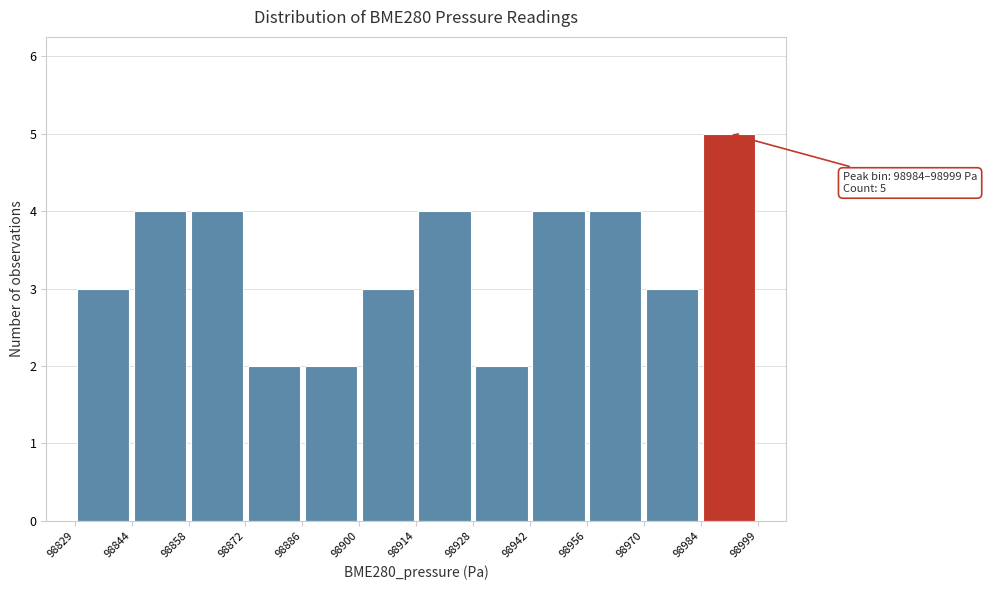

Over which range of the x-axis is the bar tallest?

98984 to 98999